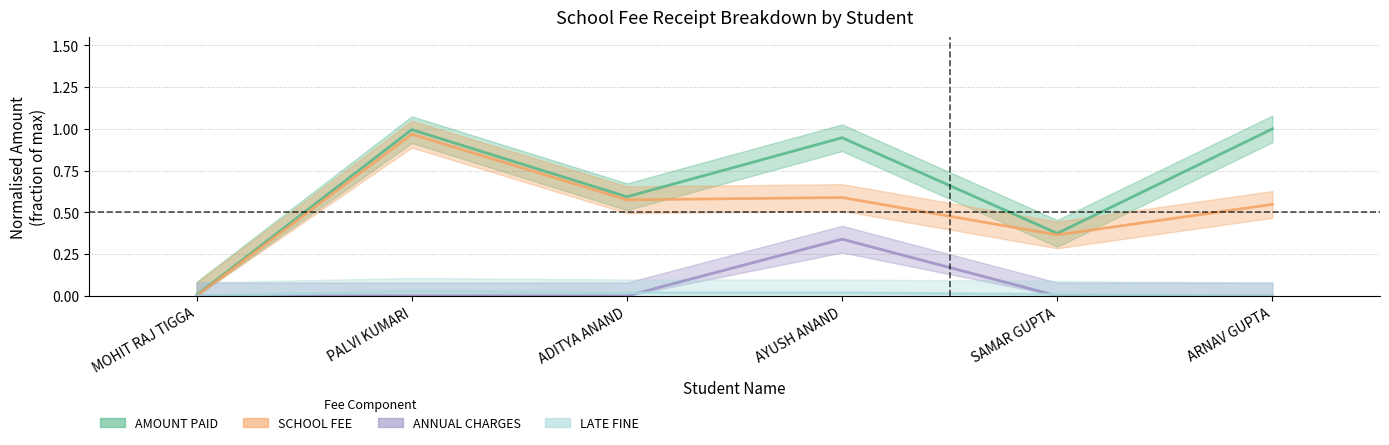

What position from the right is ADITYA ANAND?

4